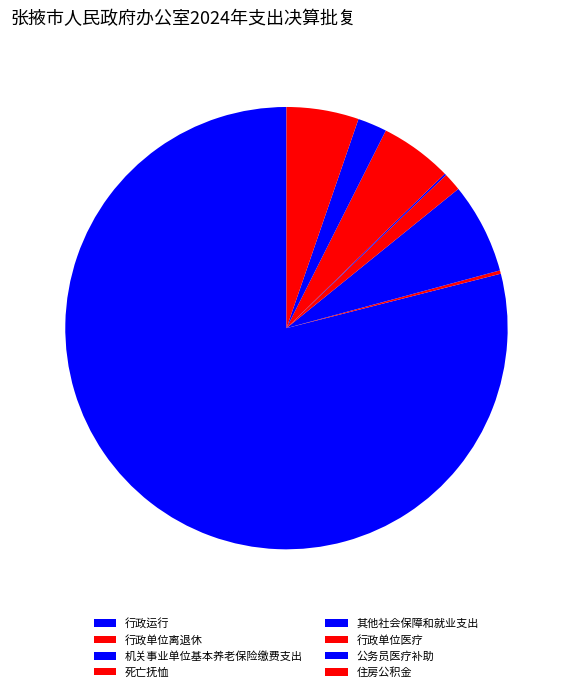

What percentage is NOT represented by 机关事业单位基本养老保险缴费支出?

93.4%